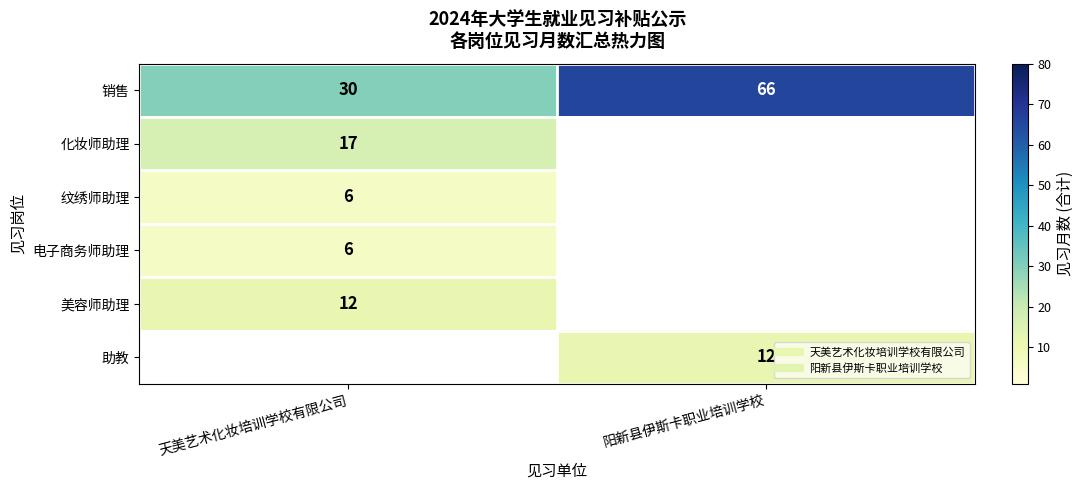

Which has a higher value, 阳新县伊斯卡职业培训学校 or 天美艺术化妆培训学校有限公司?

阳新县伊斯卡职业培训学校